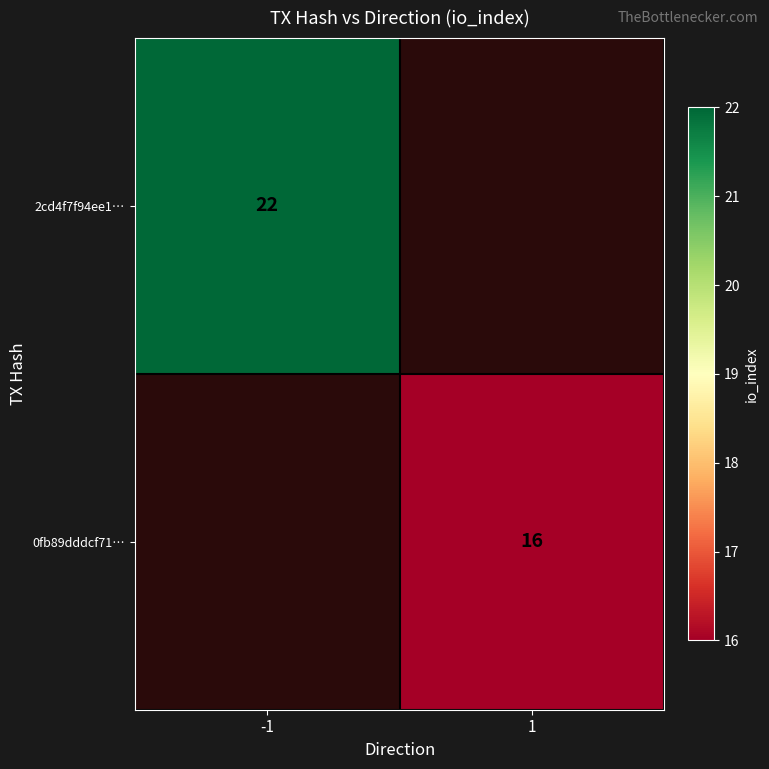

Is the value of 2cd4f7f94ee1… at -1 greater than the value of 0fb89dddcf71… at 1?

Yes